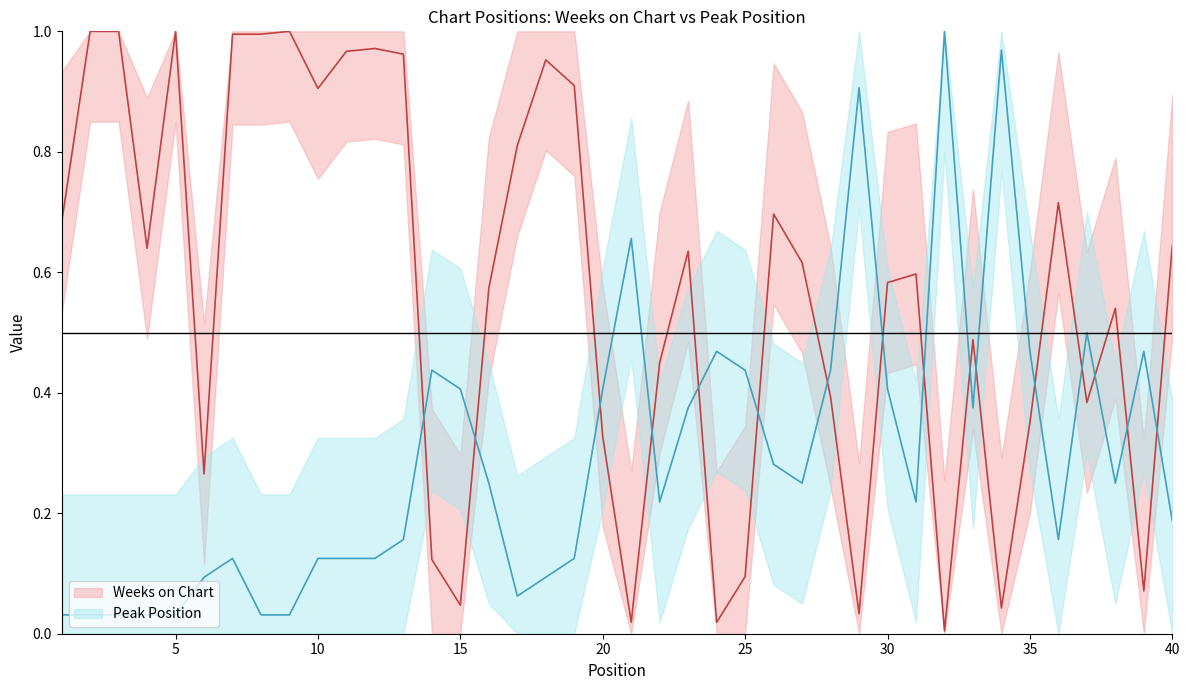

How many interior local valleys does the Weeks on Chart series have?

11